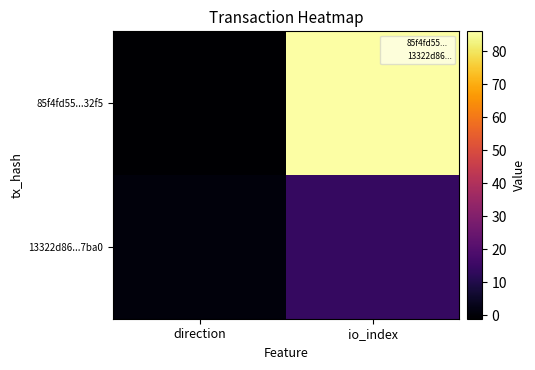

Count the number of data series in this chart.

2